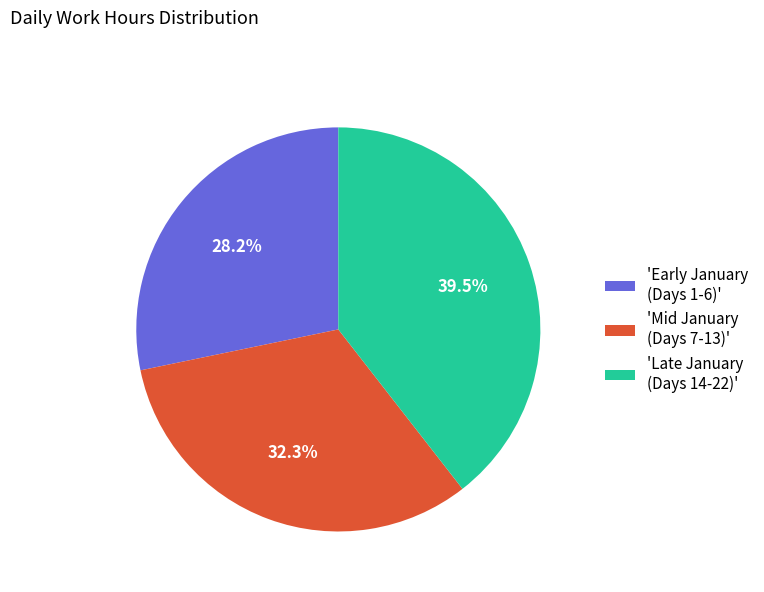

Is there any slice that represents more than half of the pie?

No